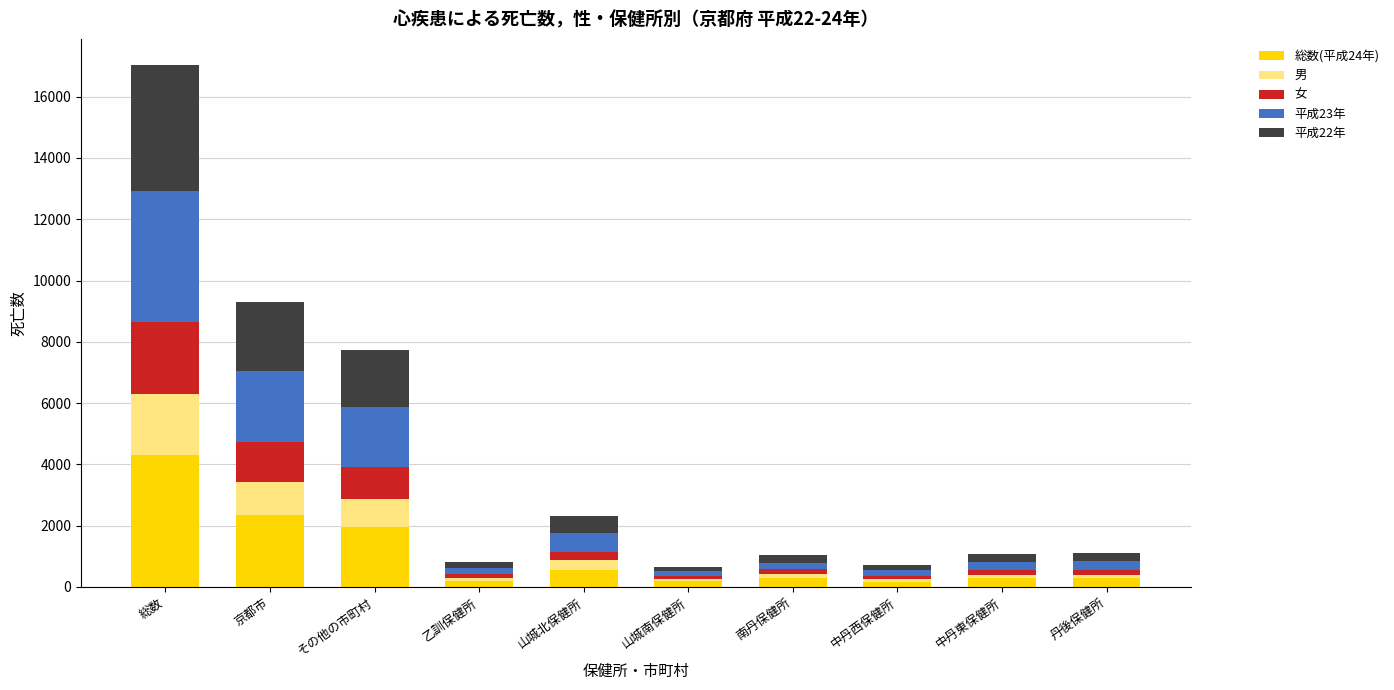

At which category is the sum across all series the highest?

総数